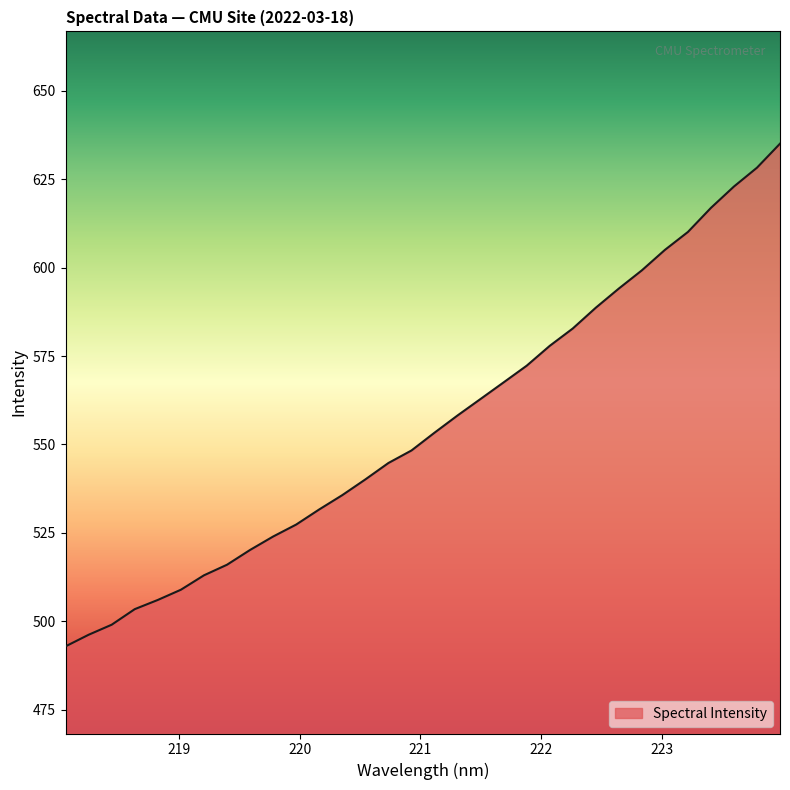

What is the smallest value displayed?

492.9